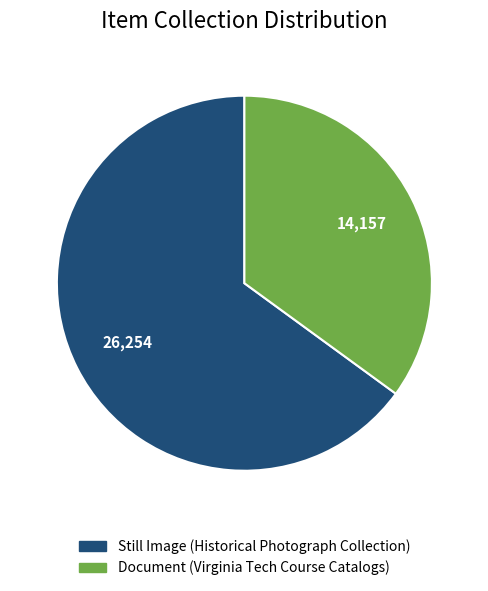

Approximately how many times larger is the value at Document (Virginia Tech Course Catalogs) compared to Still Image (Historical Photograph Collection)?

0.5